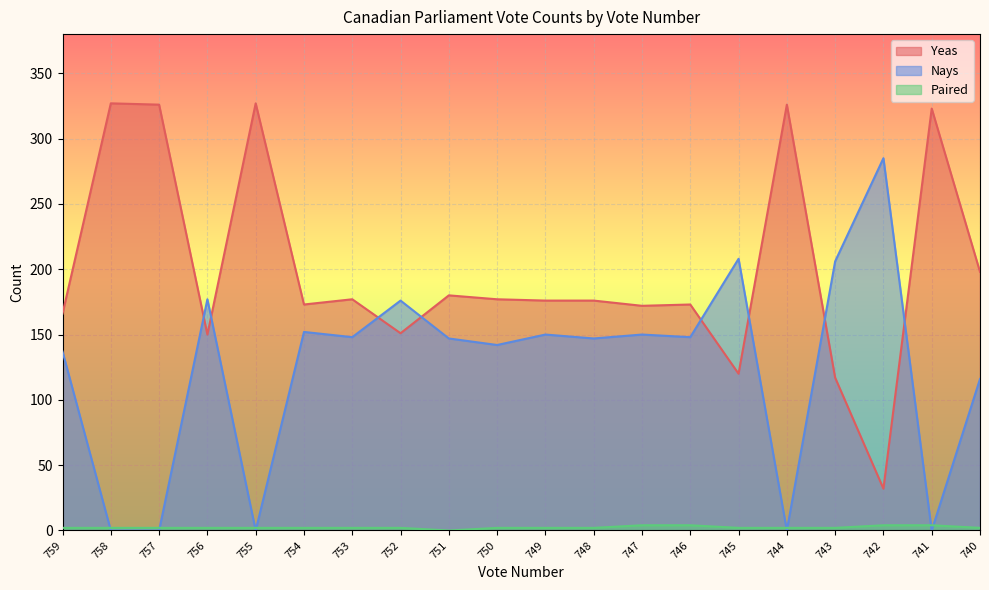

At which label is Yeas closest to 179?

751